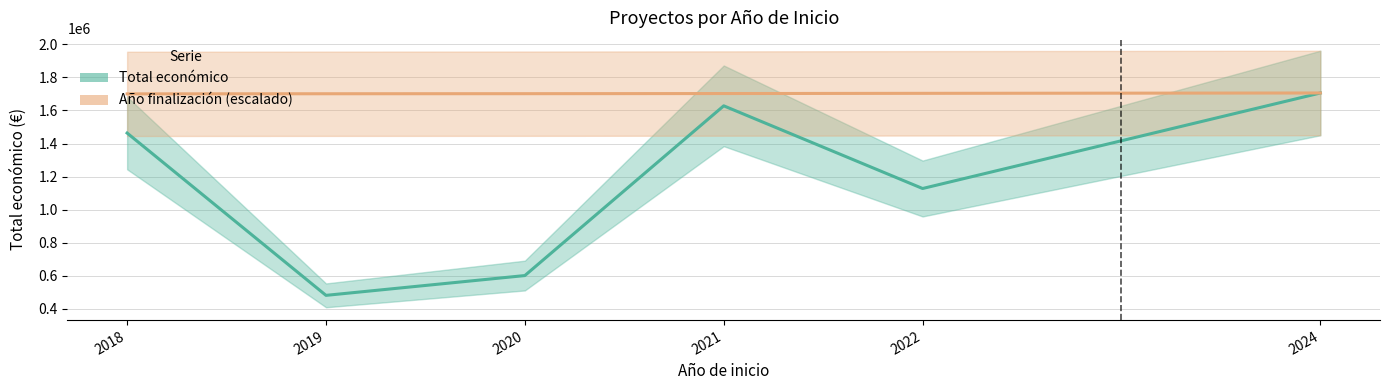

What is the value of the Año finalización (escalado) point at the 4th from the left?

1702424.9